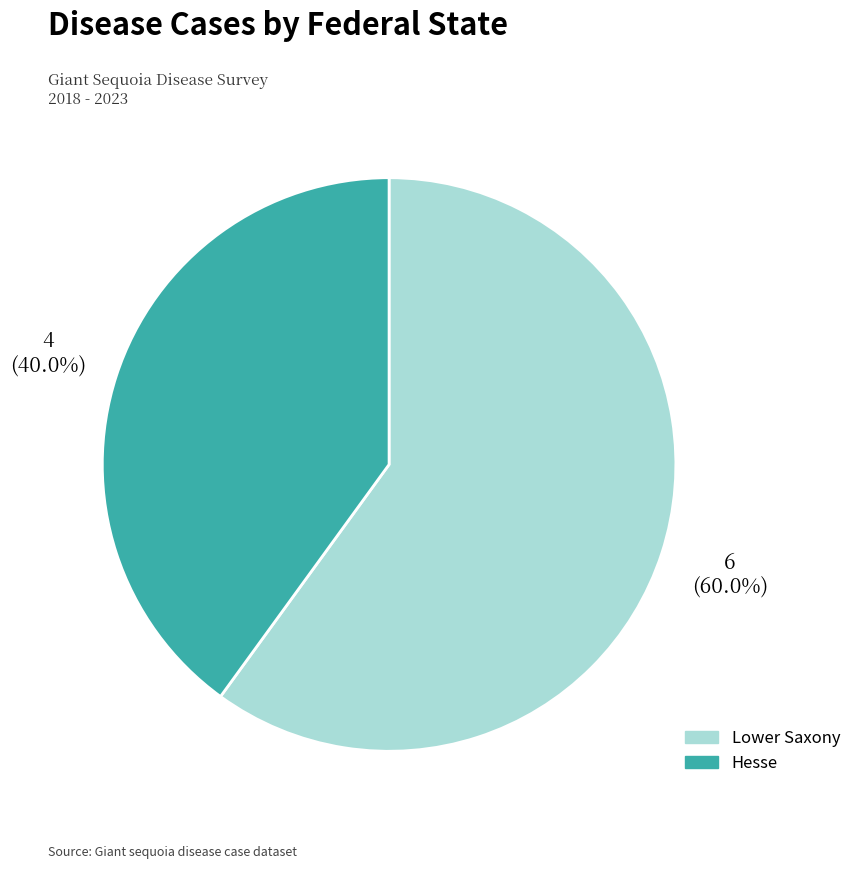

The Hesse slice represents 40% of the pie. True or false?

True